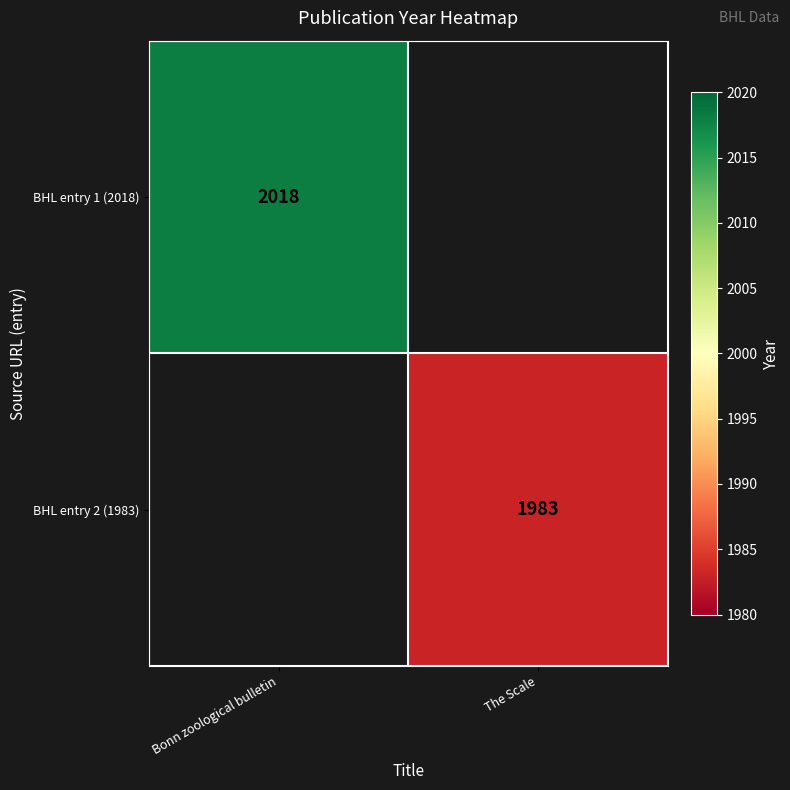

Is the value of BHL entry 2 (1983) at The Scale greater than the value of BHL entry 1 (2018) at Bonn zoological bulletin?

No